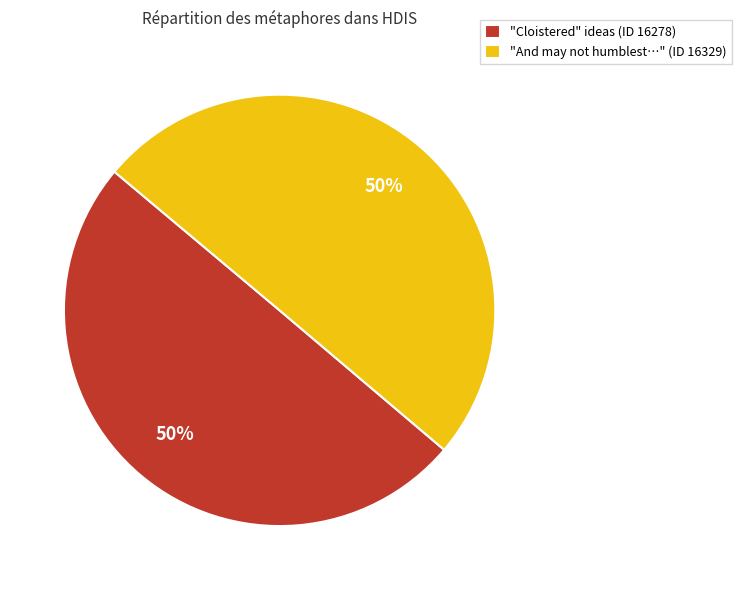

To the nearest percent, what percentage of the pie is "Cloistered" ideas (ID 16278)?

50%